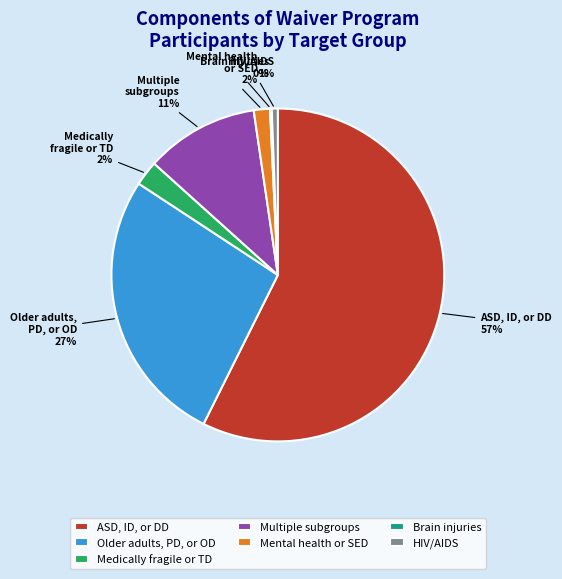

Does Older adults, PD, or OD represent more than half of the total?

No